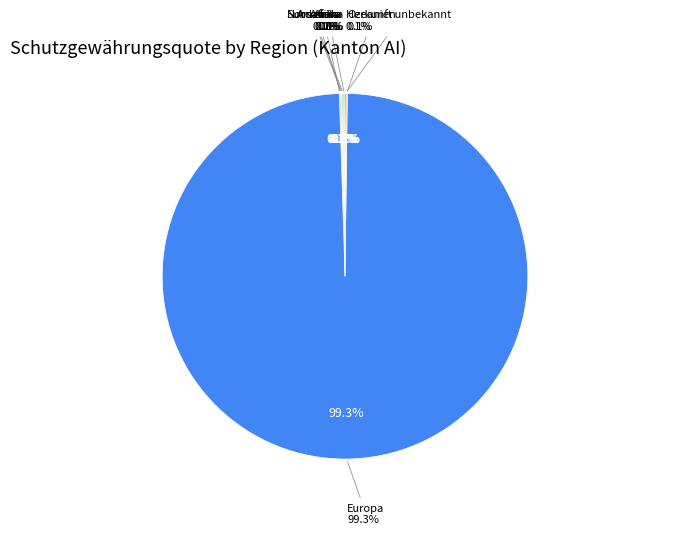

Between Afrika and Asien, which is larger?

Afrika